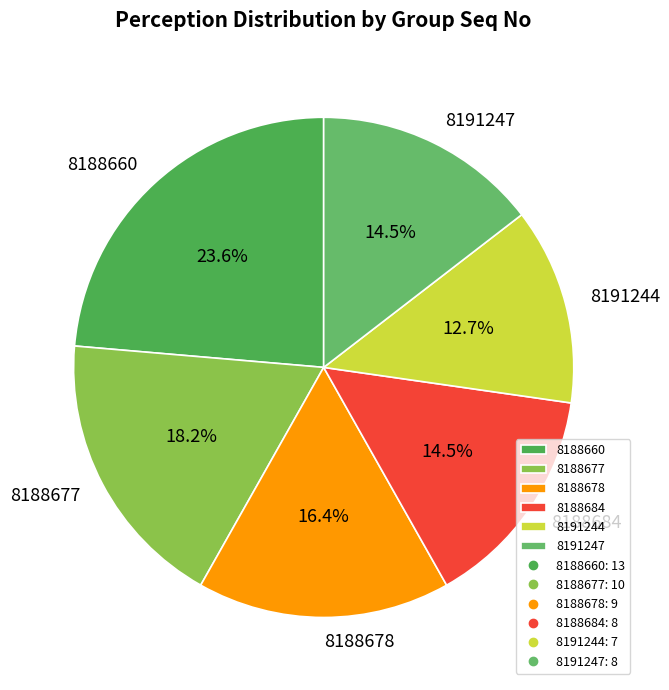

What percentage is the 8188677 slice, to the nearest percent?

18%